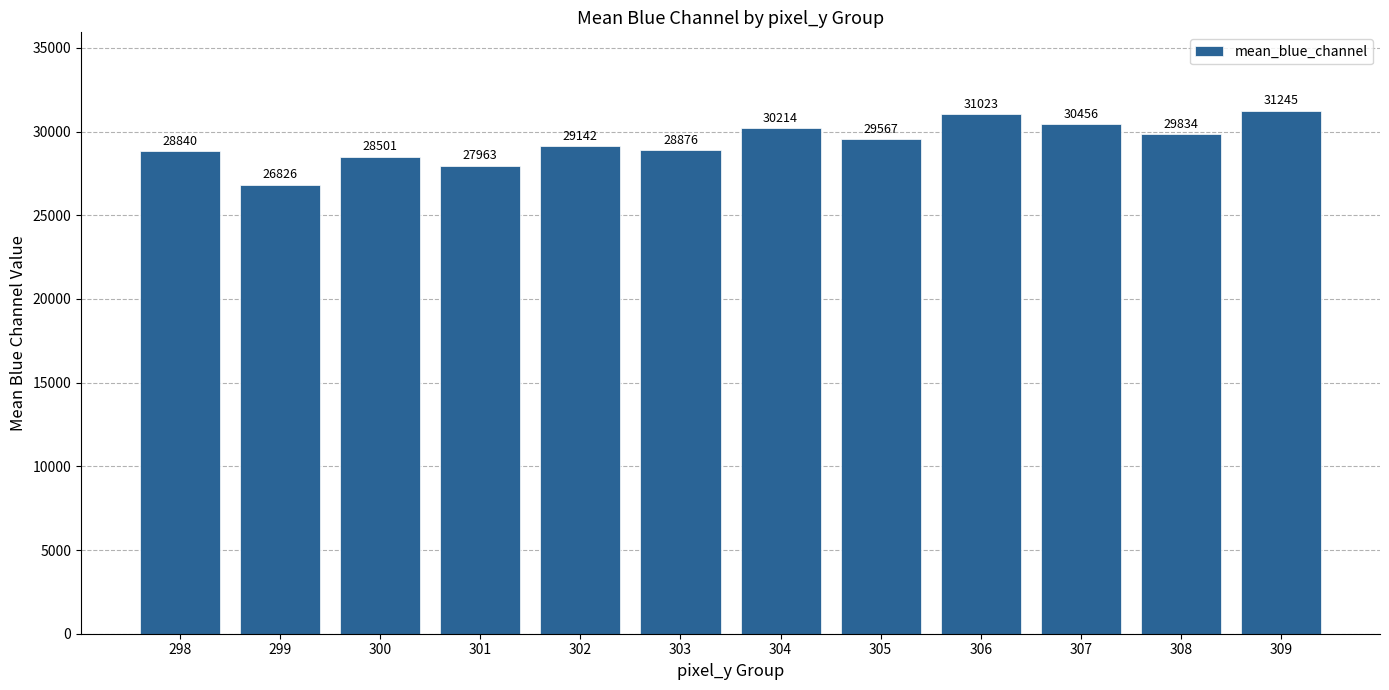

Are the bars grouped side by side (vs. stacked)?

No